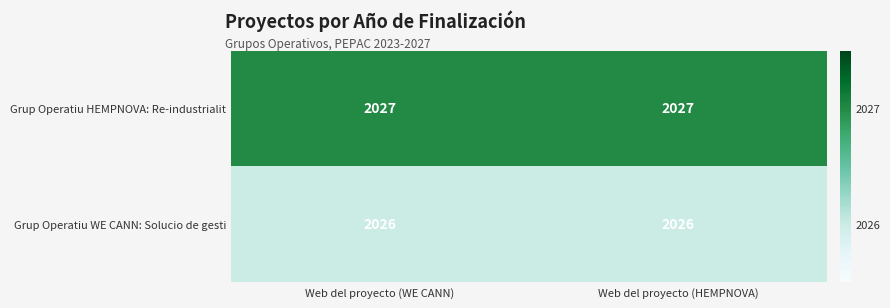

At Web del proyecto (WE CANN), list the series in order from largest to smallest.

Grup Operatiu HEMPNOVA: Re-industrialit, Grup Operatiu WE CANN: Solucio de gesti